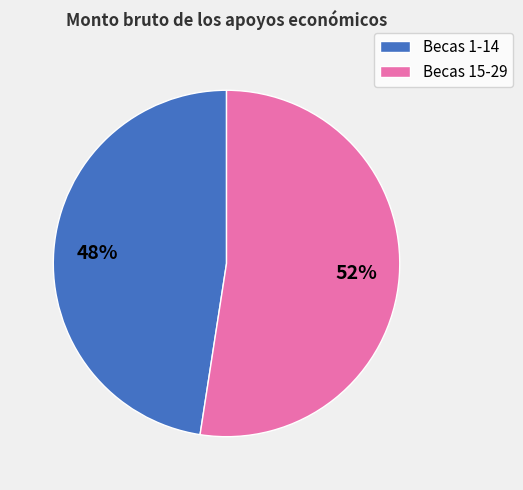

Which has a higher value, Becas 15-29 or Becas 1-14?

Becas 15-29